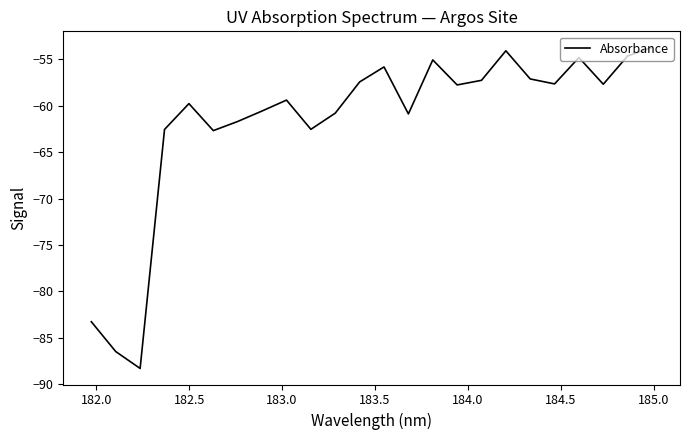

What is the smallest value displayed?

-88.3